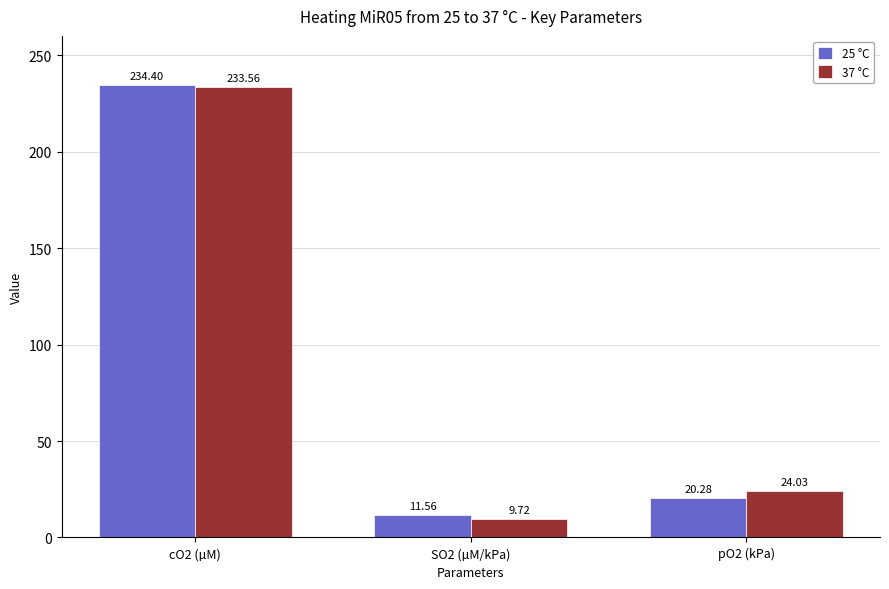

At which label does 37 °C reach its minimum?

SO2 (µM/kPa)